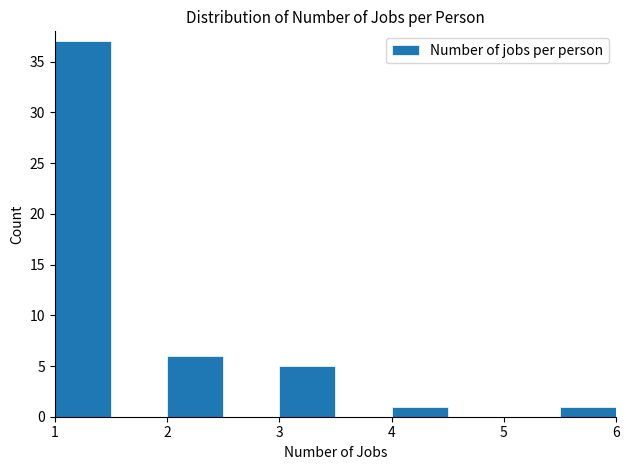

Which range on the x-axis has the tallest bar?

1.0 to 1.5